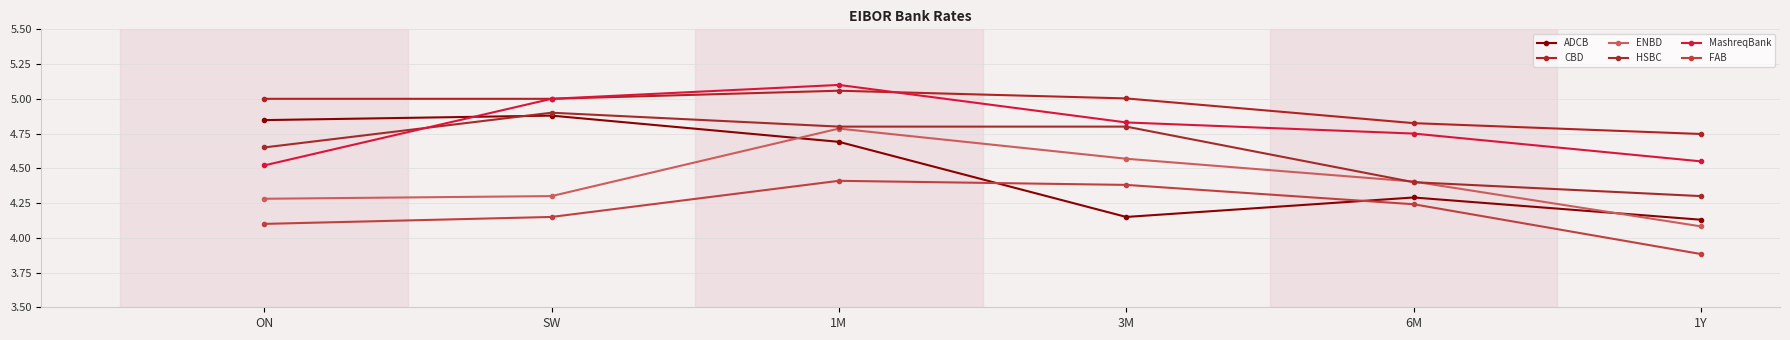

What is the maximum value shown in the chart?

5.1